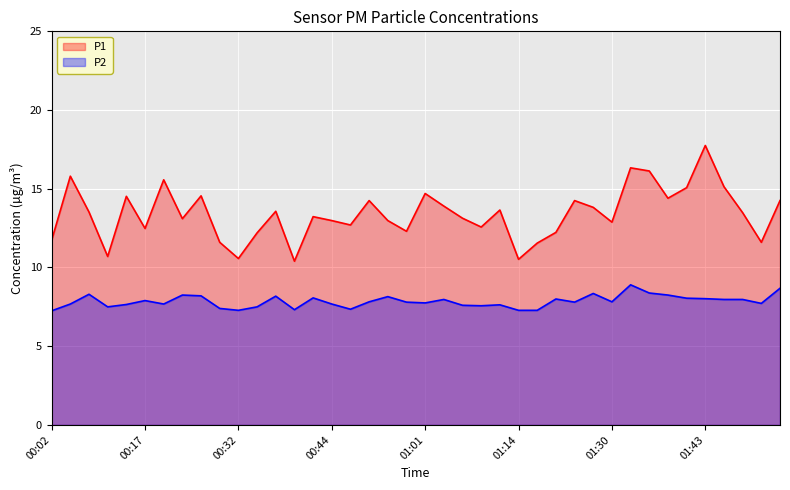

What is the sum of all P2 values?

313.9